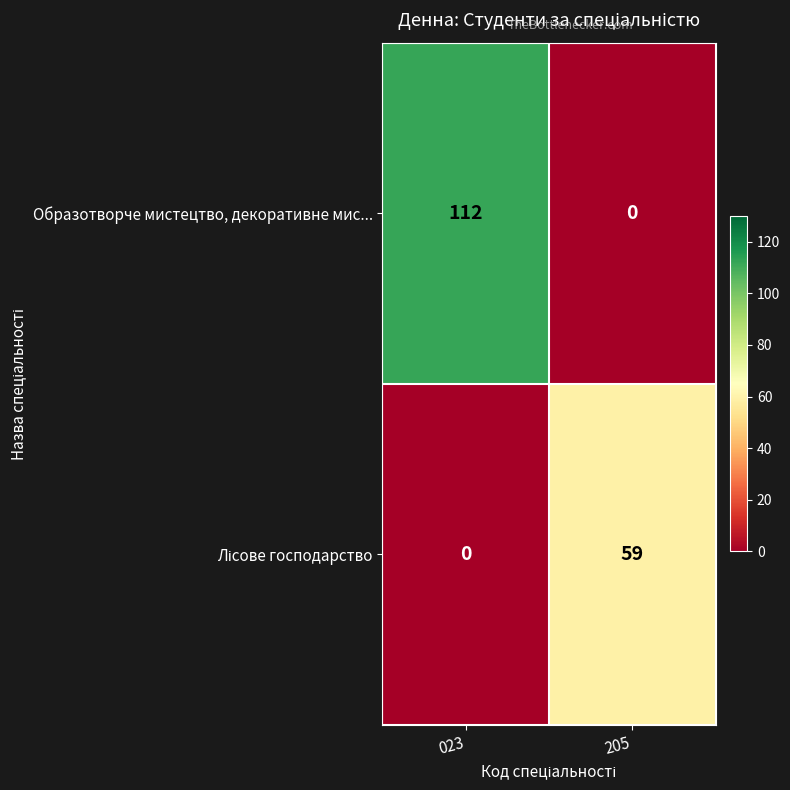

Which series has the largest total across all categories?

Образотворче мистецтво, декоративне мис...